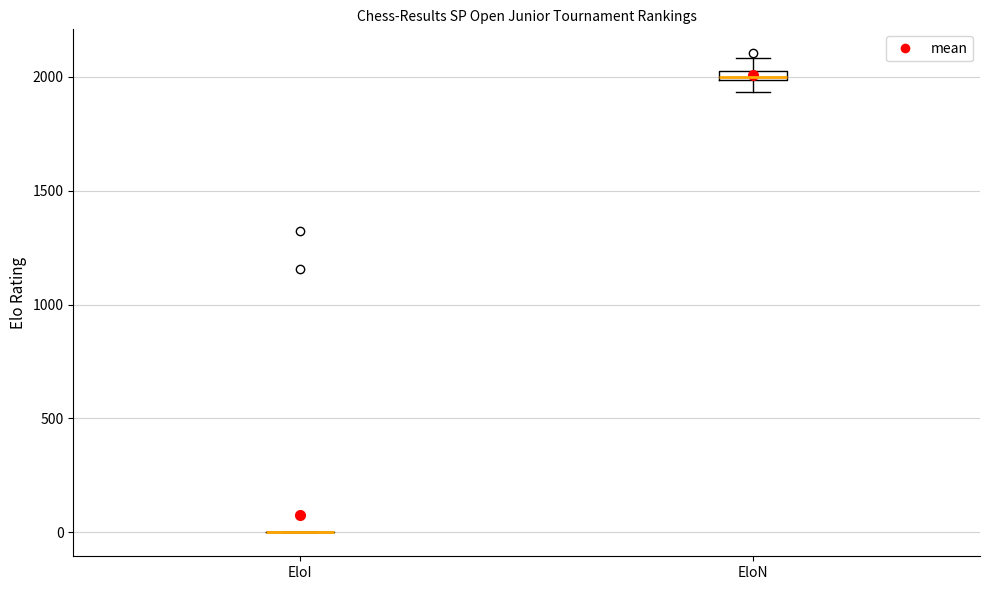

Where is the upper edge of the box for EloN on the y-axis? The values are not printed on the chart, so give them approximately, as read against the axis.

2050